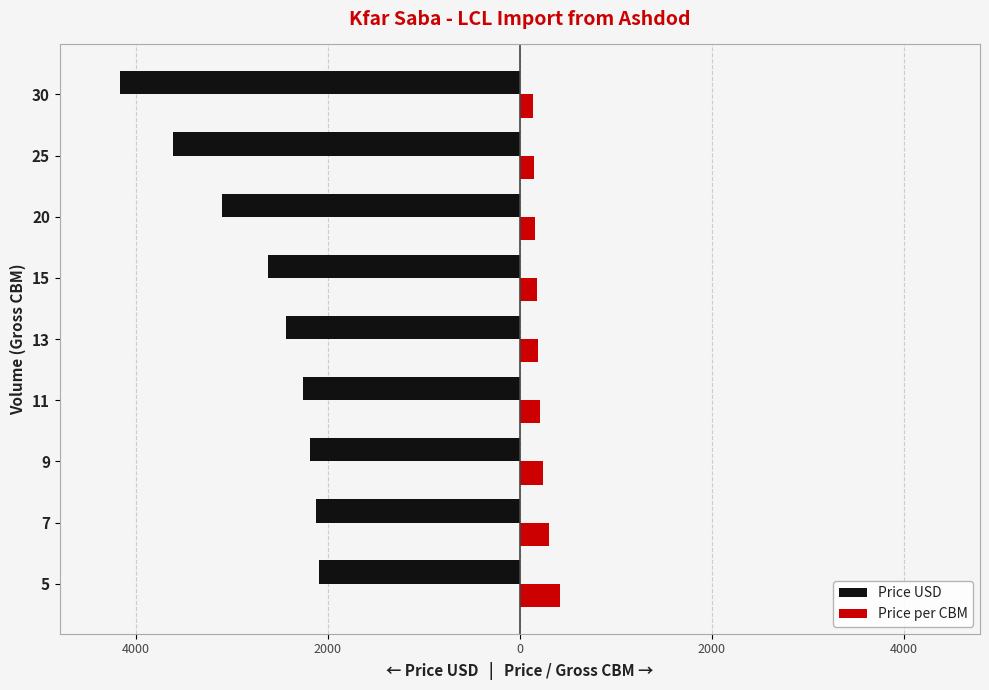

What are all the series names shown in the legend?

Price USD, Price per CBM